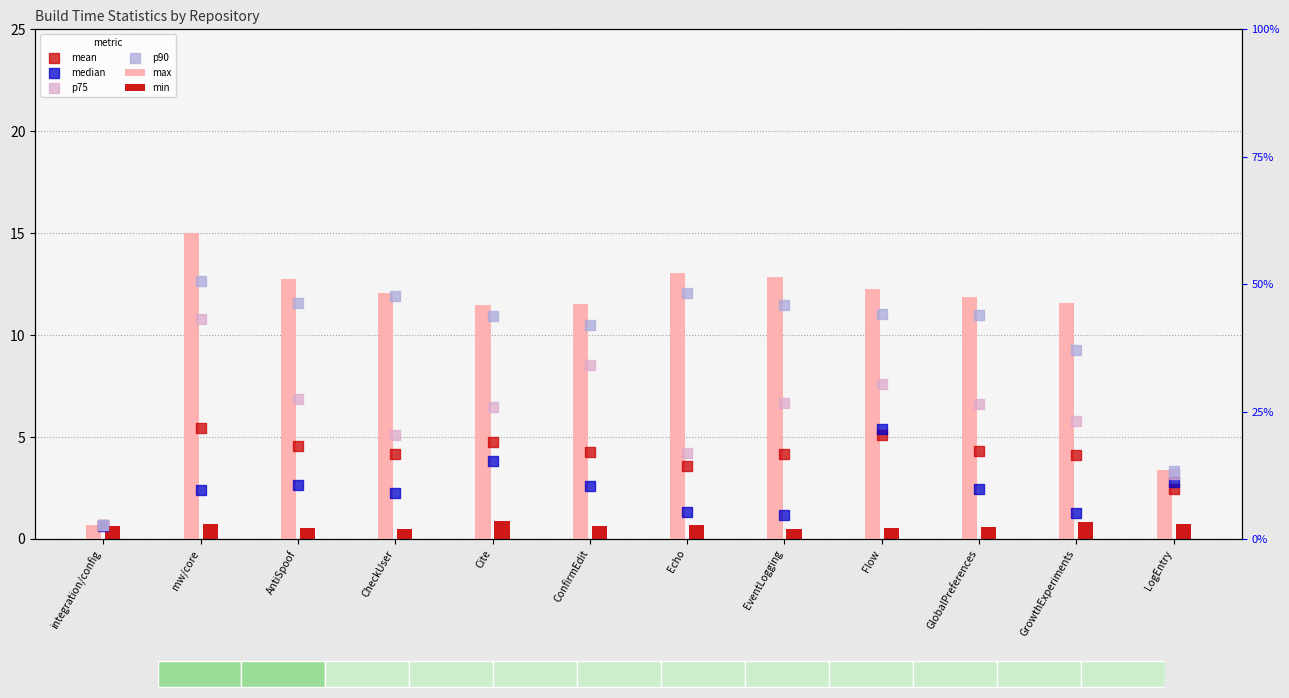

What is the total value across all series at AntiSpoof?

38.9